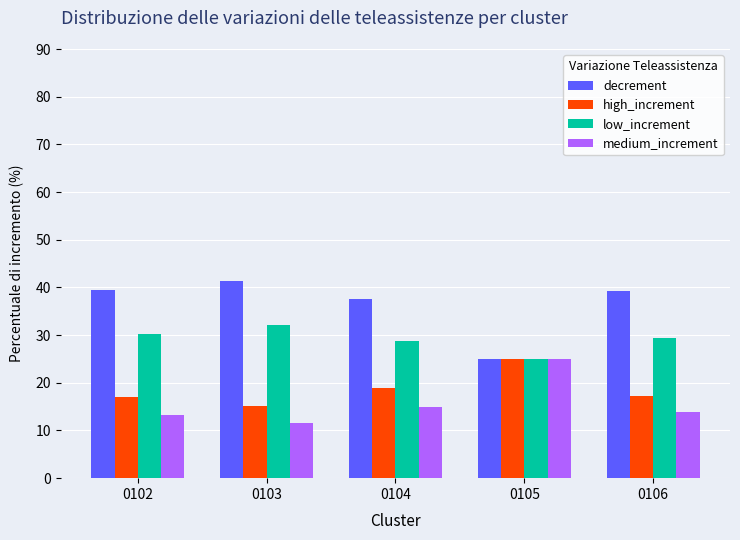

What is the average value of the low_increment series?

29.1